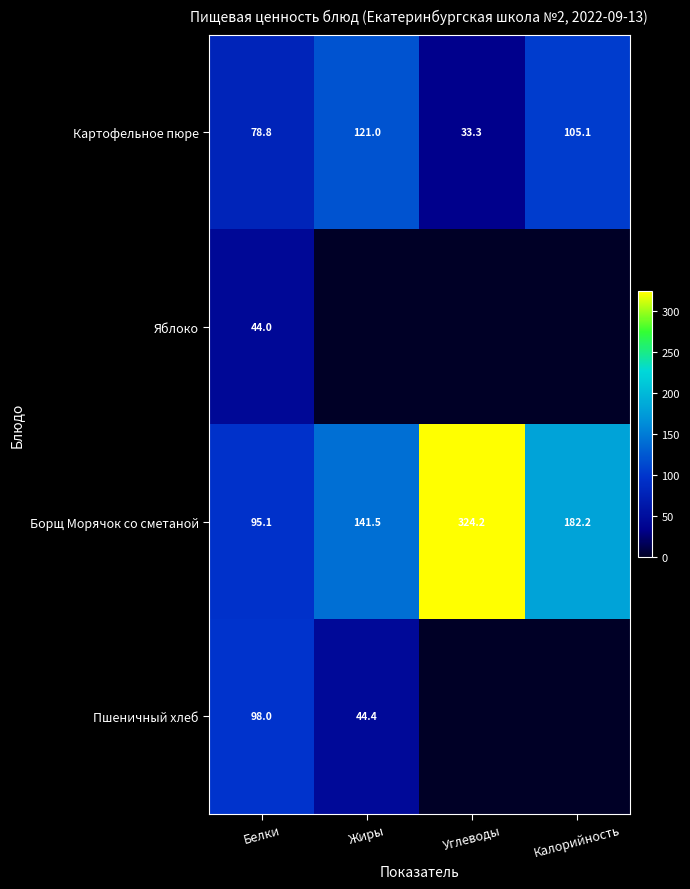

True or false: Картофельное пюре has a value of 208.2 at Жиры.

False